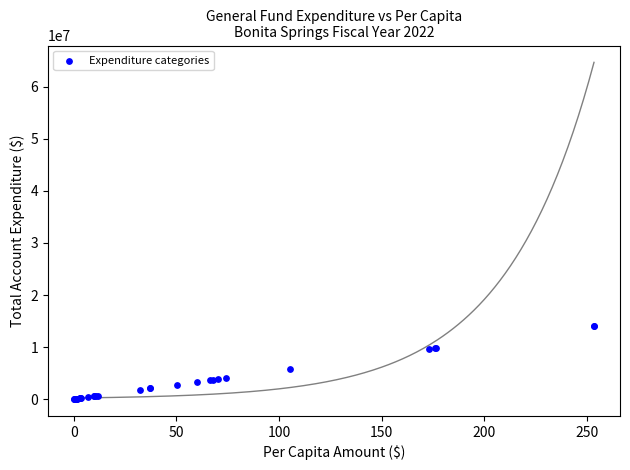

What Y value in the scatter plot is closest to 7038238?

5835995